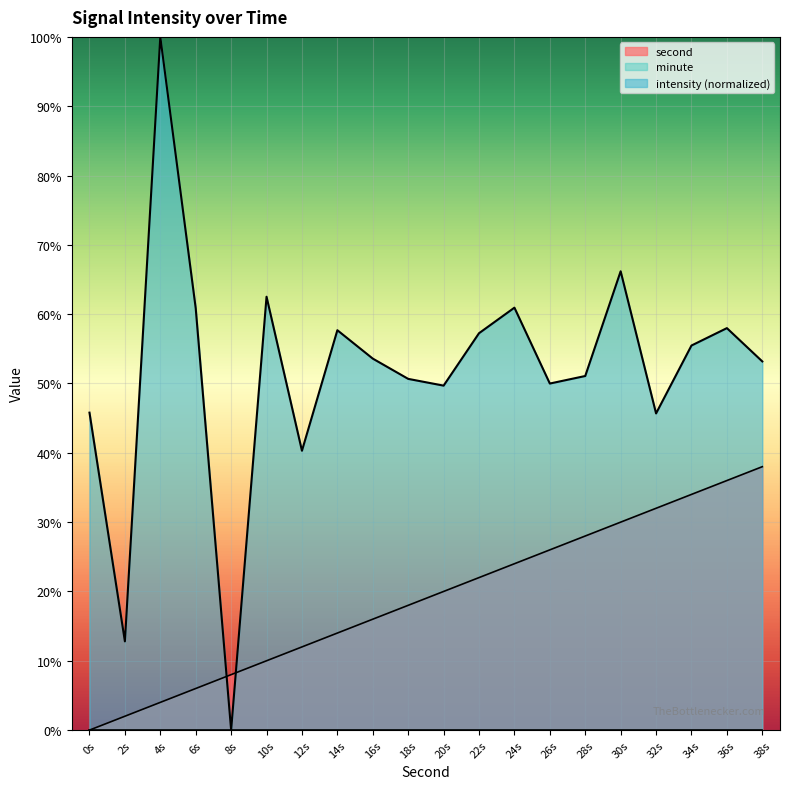

Which series has the widest spread of values?

intensity (normalized)